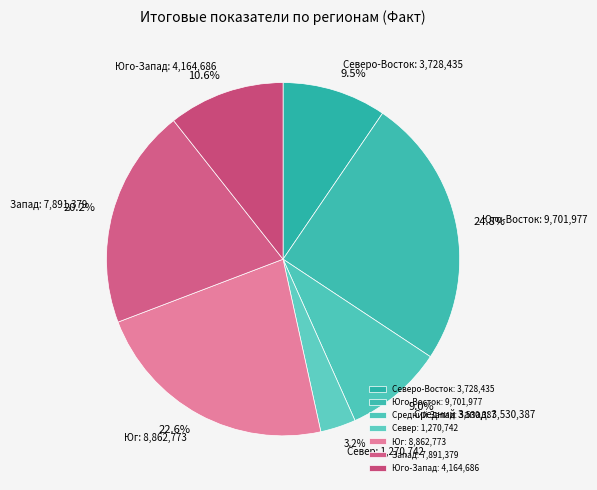

How many segments does this pie chart have?

7